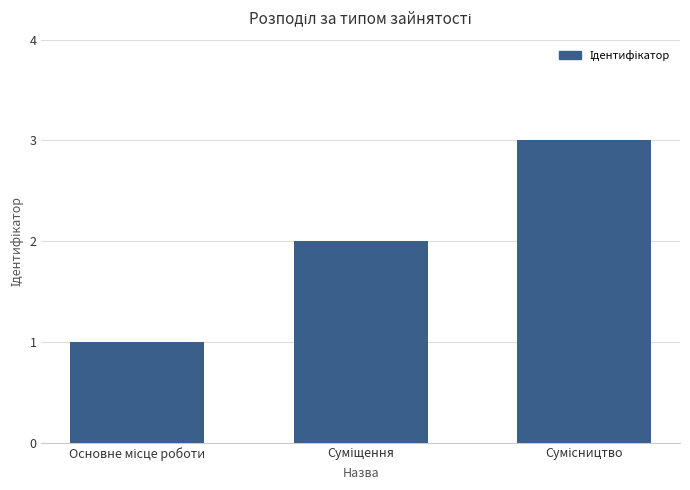

What is the greatest value displayed?

3